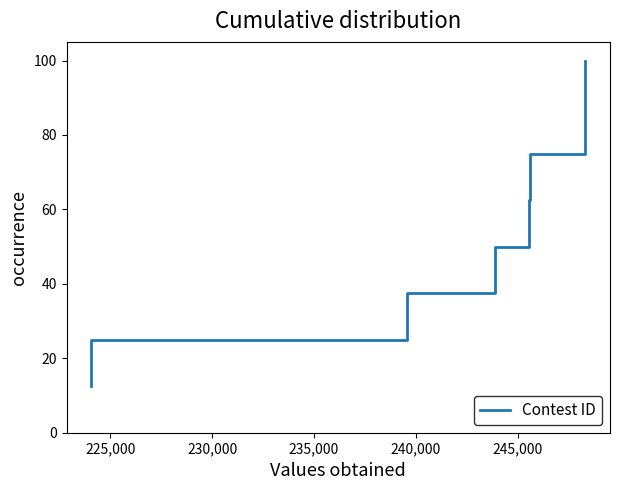

What is the difference between the maximum and minimum values?

87.5